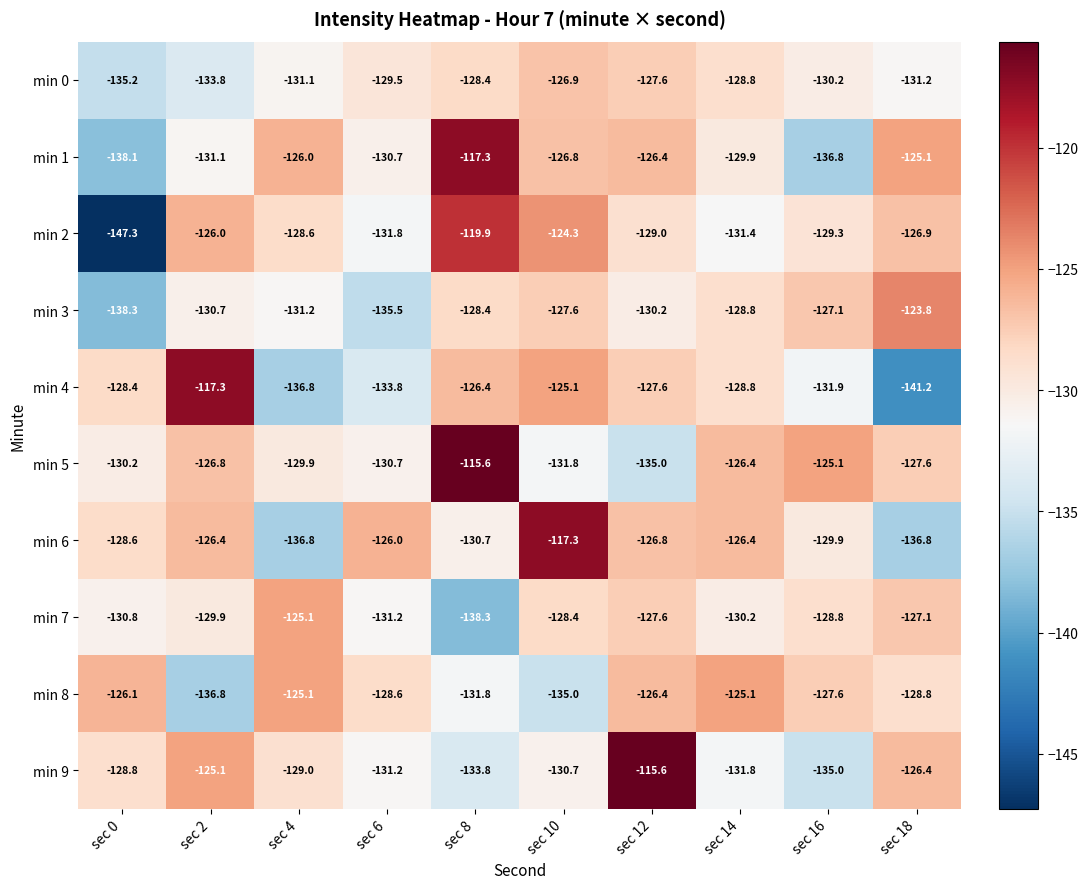

Where is min 9 nearest to the value -125?

sec 2